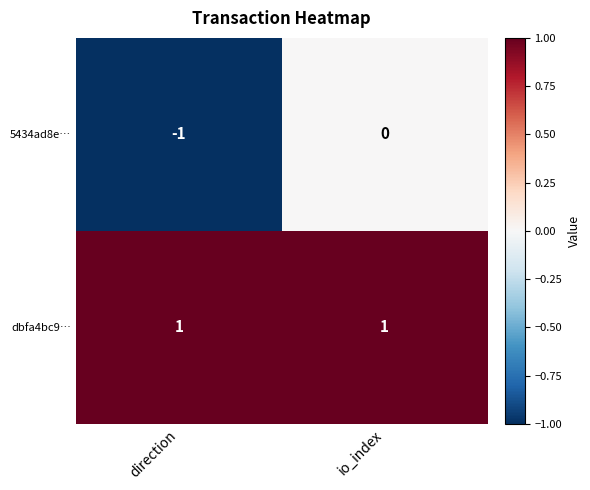

Which series has the widest spread of values?

5434ad8e…